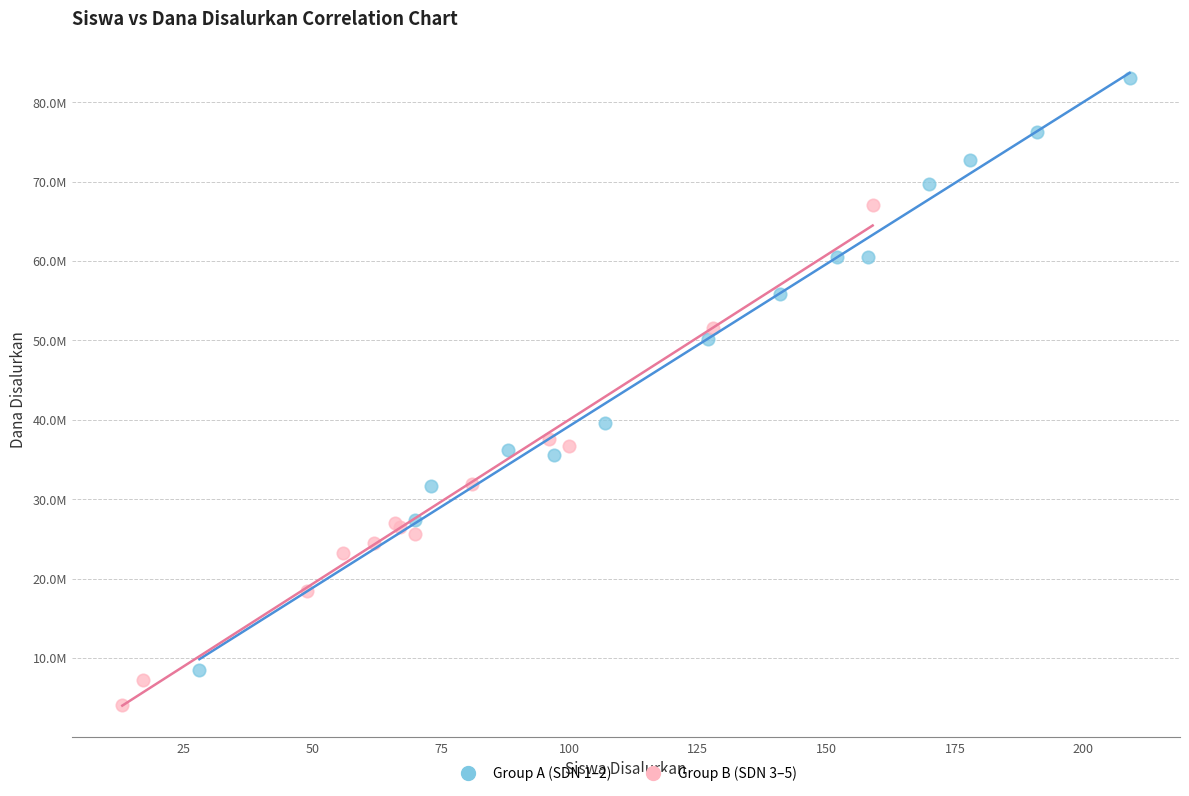

What are all the series names shown in the legend?

Group A (SDN 1–2), Group B (SDN 3–5)